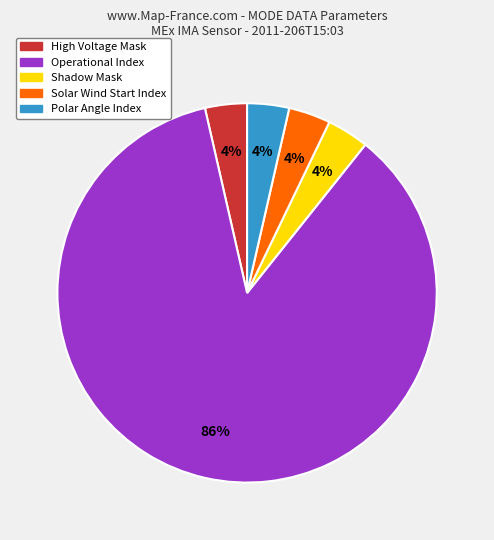

To the nearest percent, what is the average slice percentage?

20%